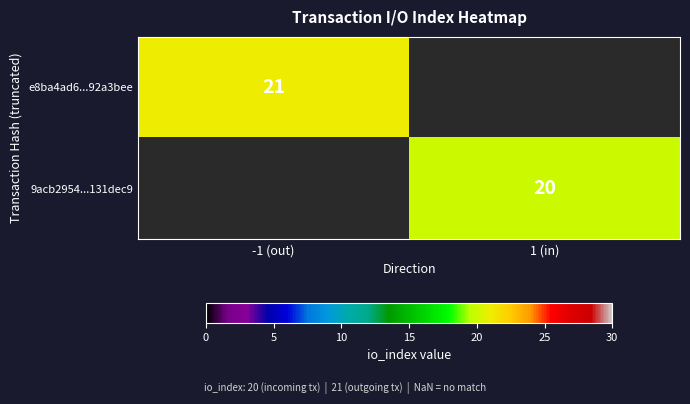

At how many categories does at least one series exceed 20?

1